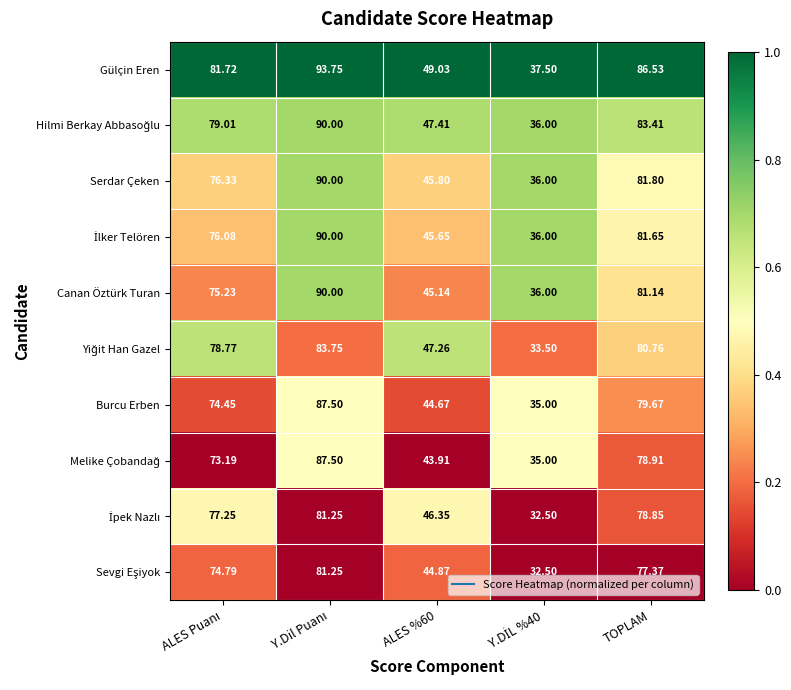

Count the number of categories in the chart.

5